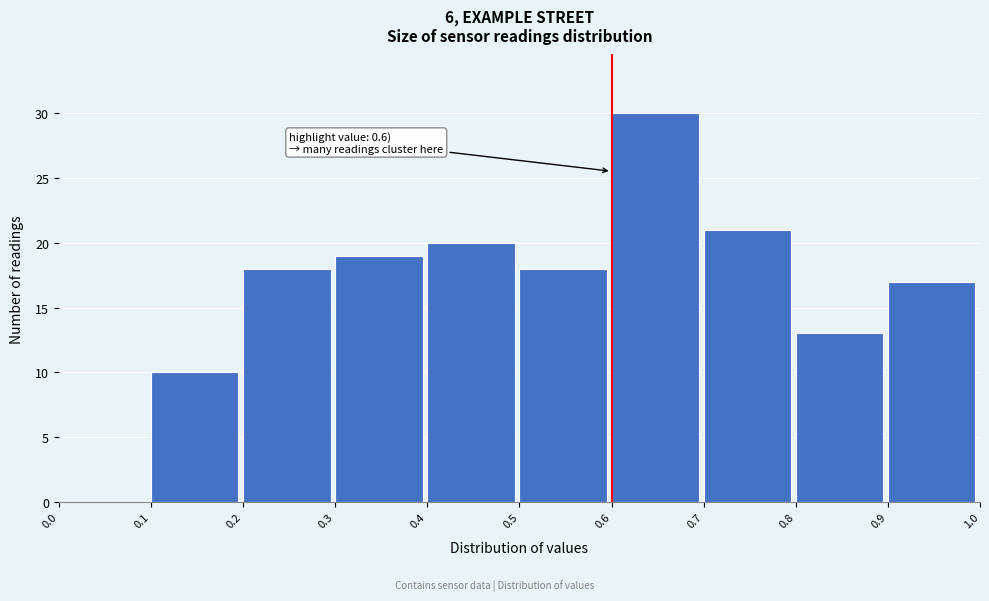

Which range on the x-axis has the tallest bar?

0.6 to 0.7